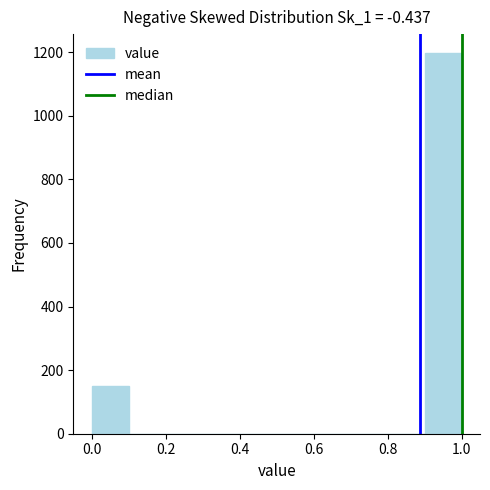

What is the height of the bar covering 0.0 to 0.1 on the x-axis? The values are not printed on the chart, so give them approximately, as read against the axis.

160